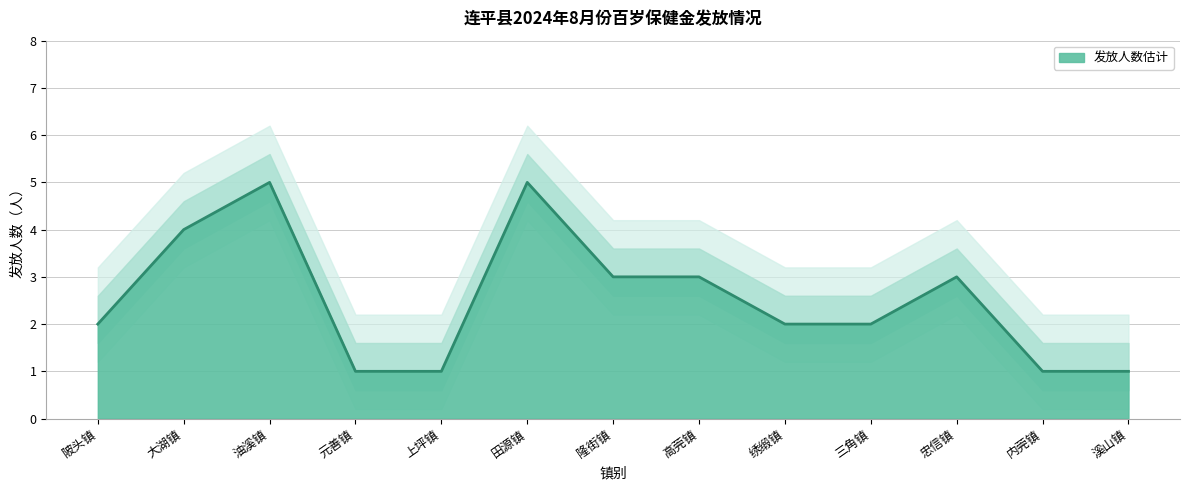

What is the sum of all values?

33